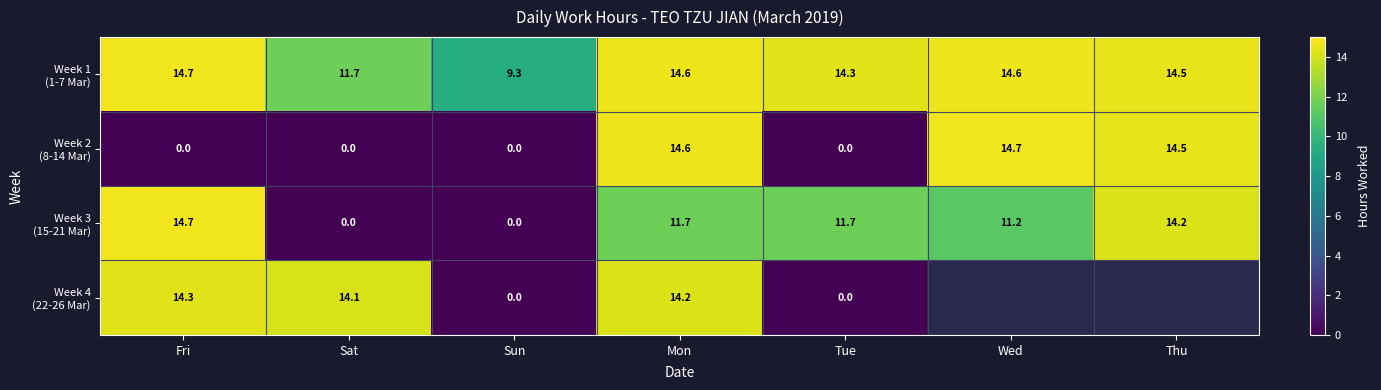

What is the difference between the highest and lowest values at Mon?

2.9